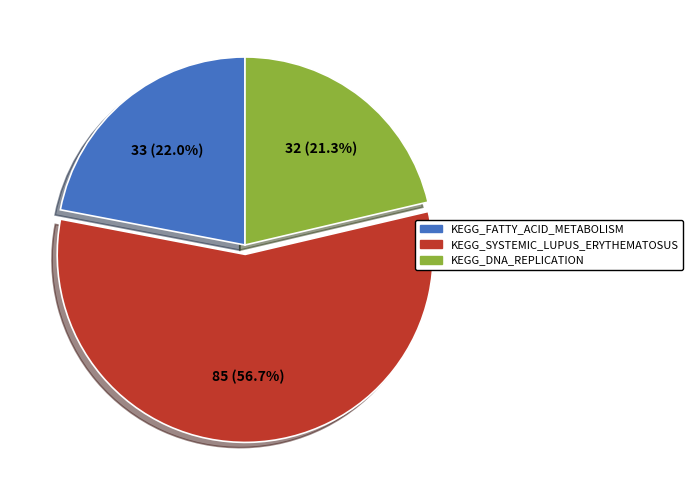

To the nearest percent, what is the average slice percentage?

33%